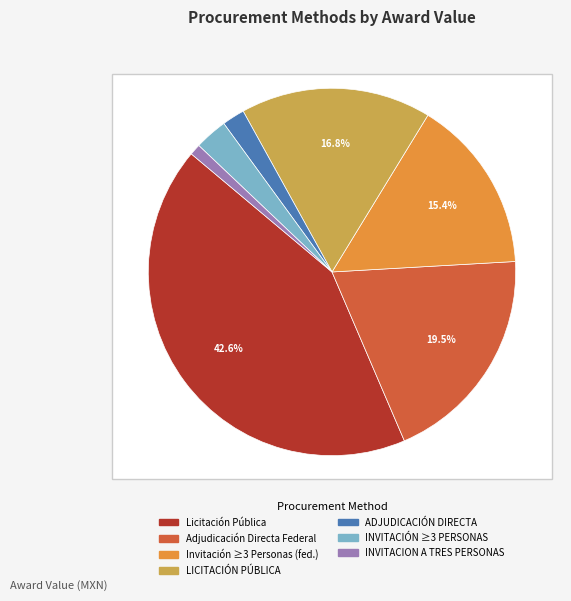

How many segments does this pie chart have?

7